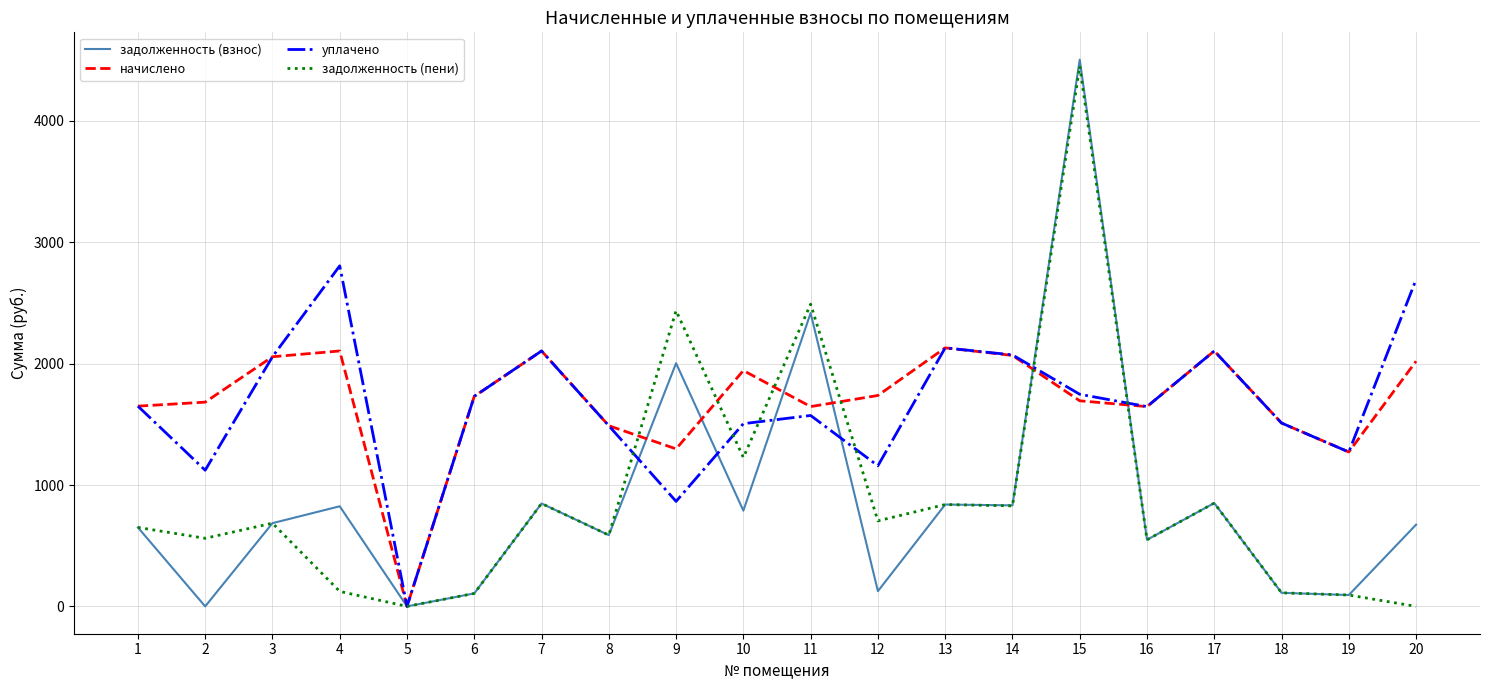

Which category has the lowest value in the уплачено series?

5